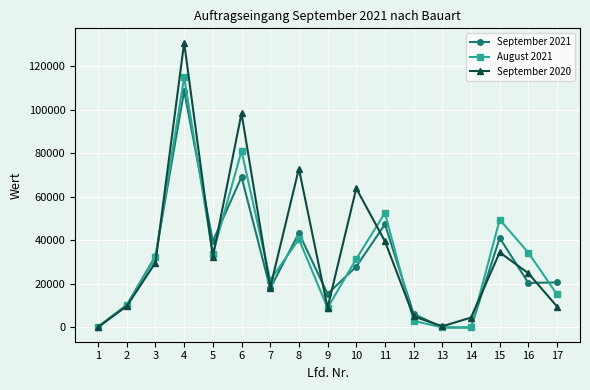

True or false: August 2021 has more than 0 interior local peaks.

True